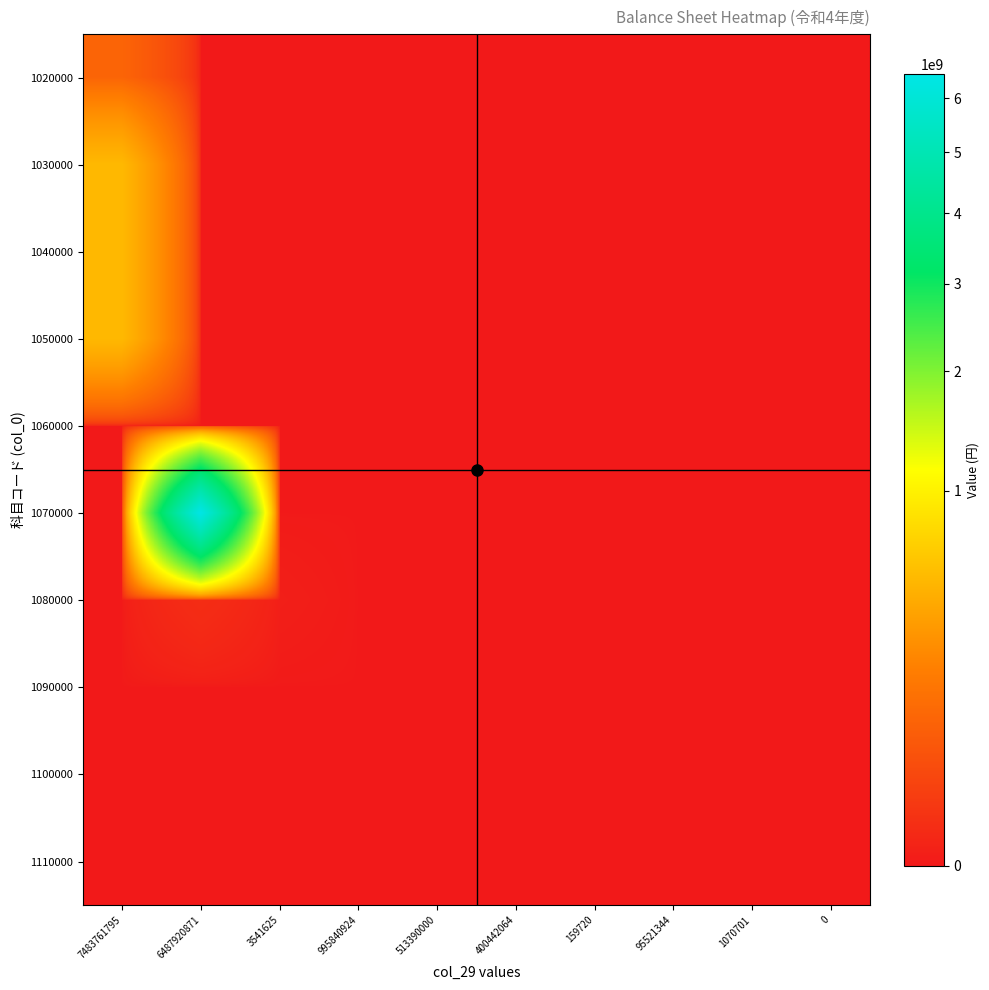

Which series has the widest spread of values?

1070000